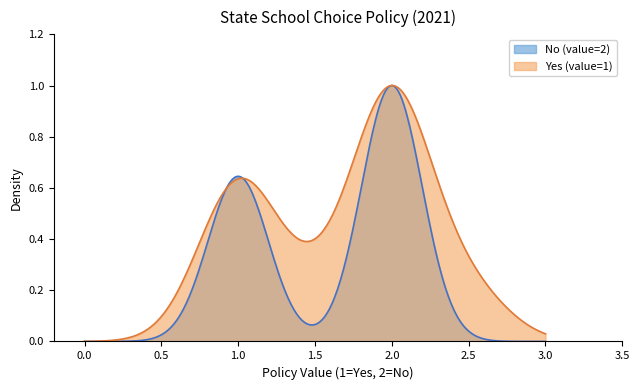

How many data points does each series have?

20